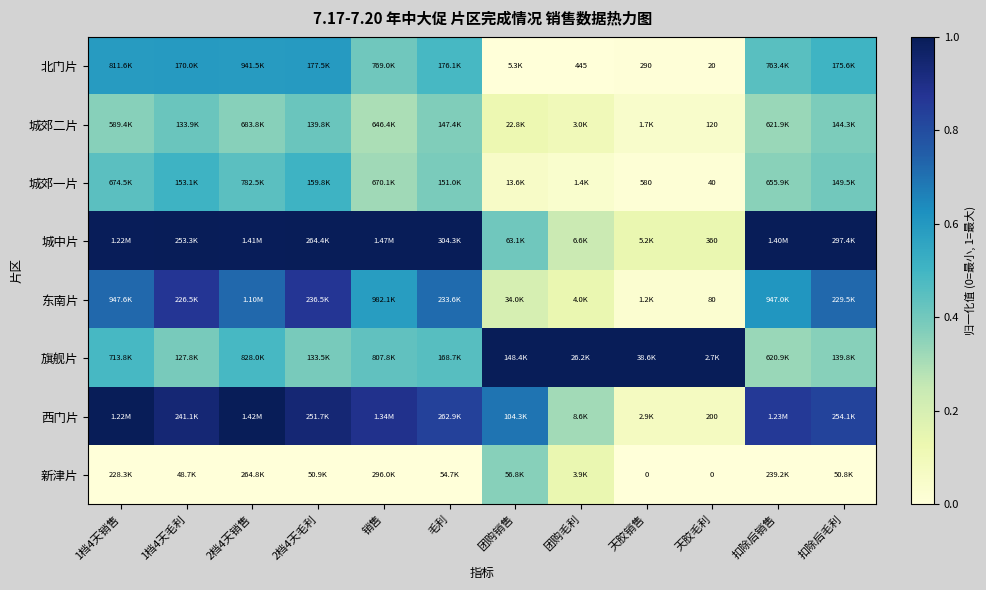

List the series in order of their peak value, highest first.

城中片, 旗舰片, 西门片, 东南片, 北门片, 城郊一片, 城郊二片, 新津片